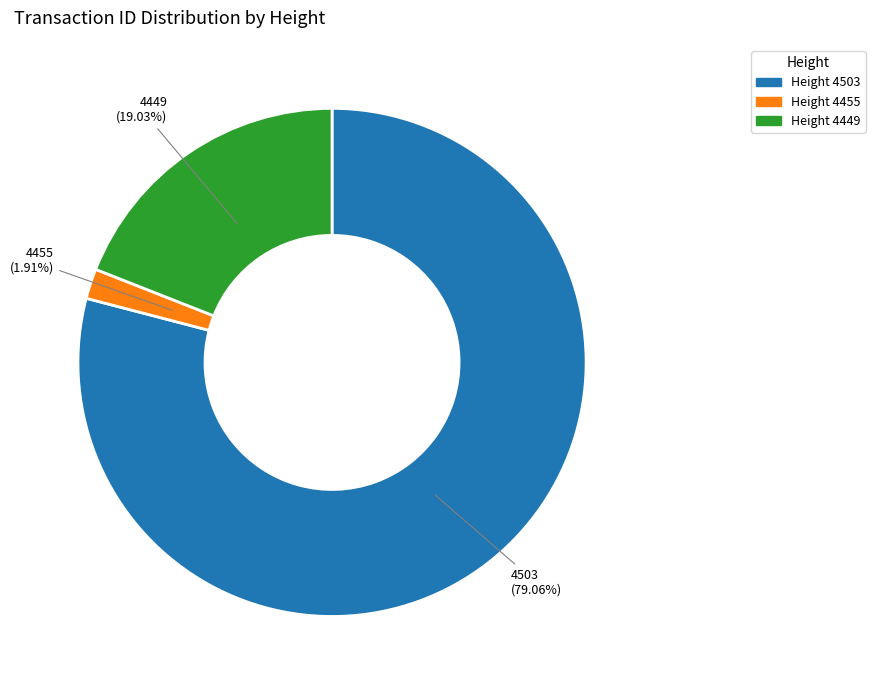

Is there any slice that represents more than half of the pie?

Yes